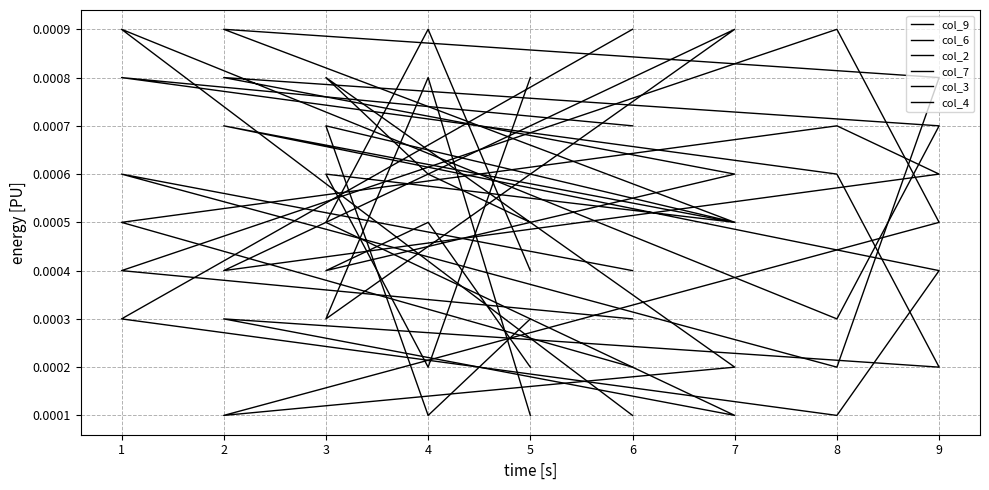

The col_6 series shows 0.0 at 3. True or false?

True